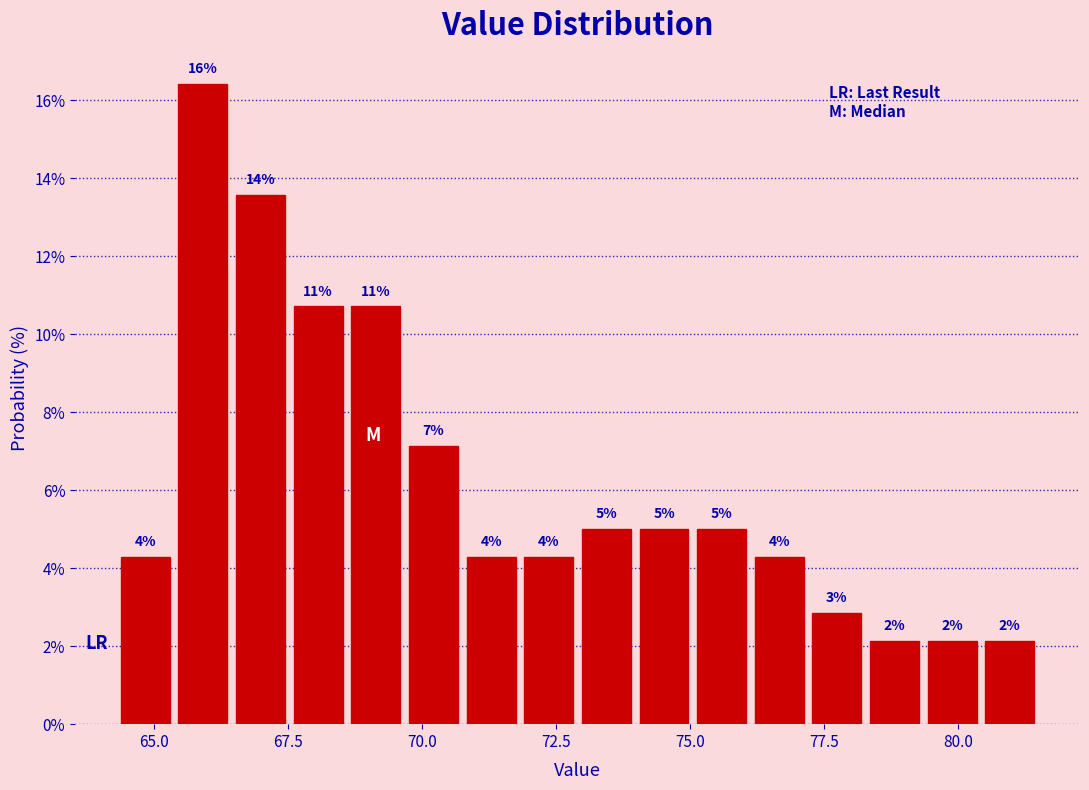

Around what value on the x-axis is the tallest bar? Give the approximate position of its centre, as read against the axis.

66.0